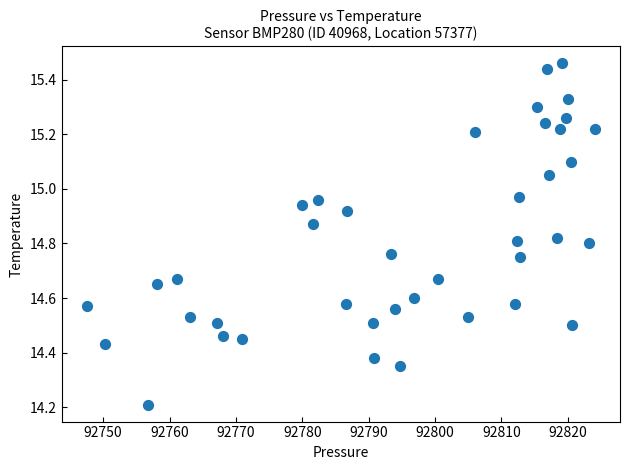

What is the range of X values (max minus min)?

76.5